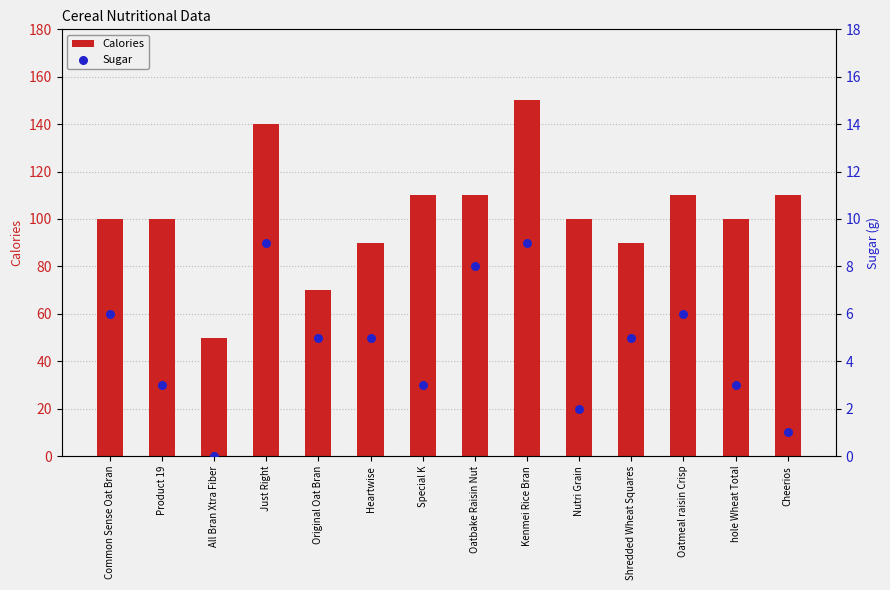

At which category is the sum across all series the highest?

Kenmei Rice Bran